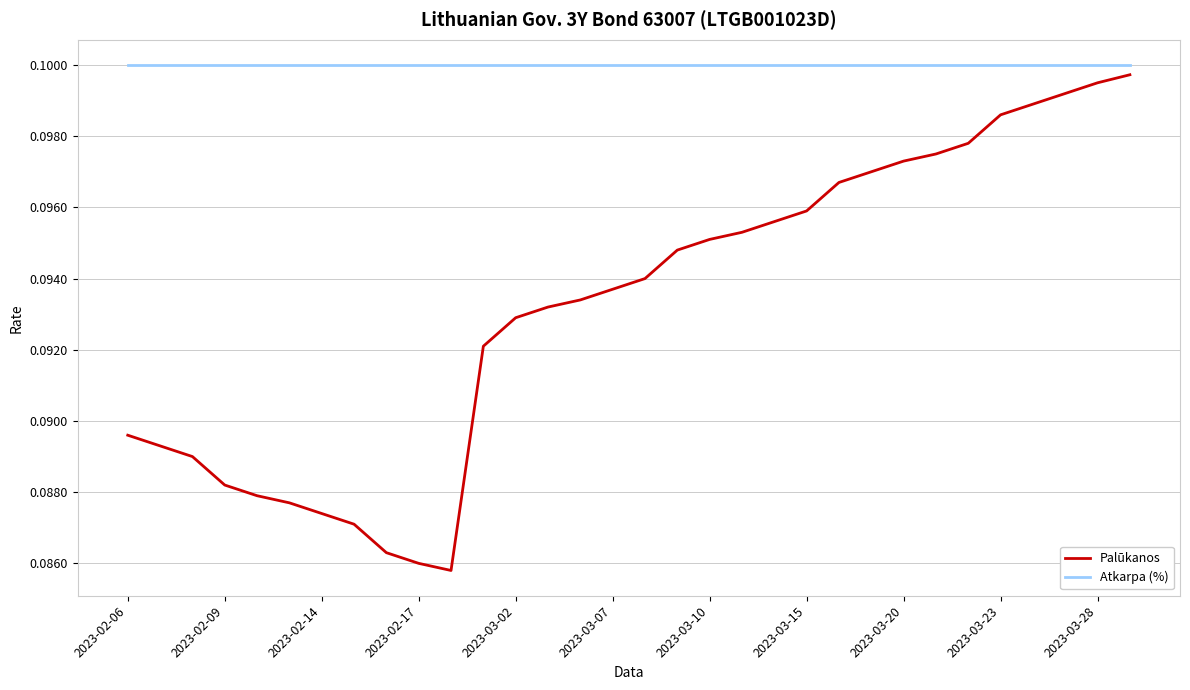

Is this an area chart (filled region under the line)?

No